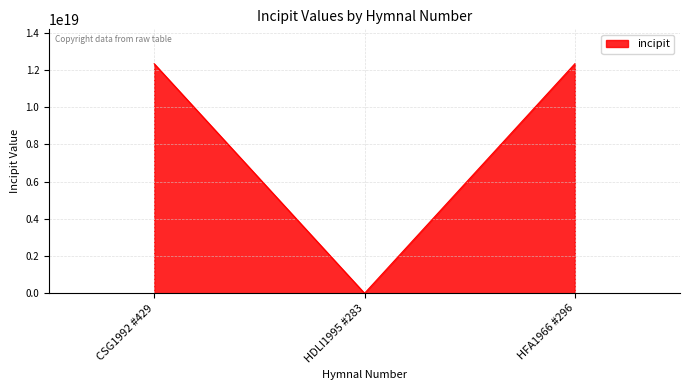

How many series are shown in this chart?

1